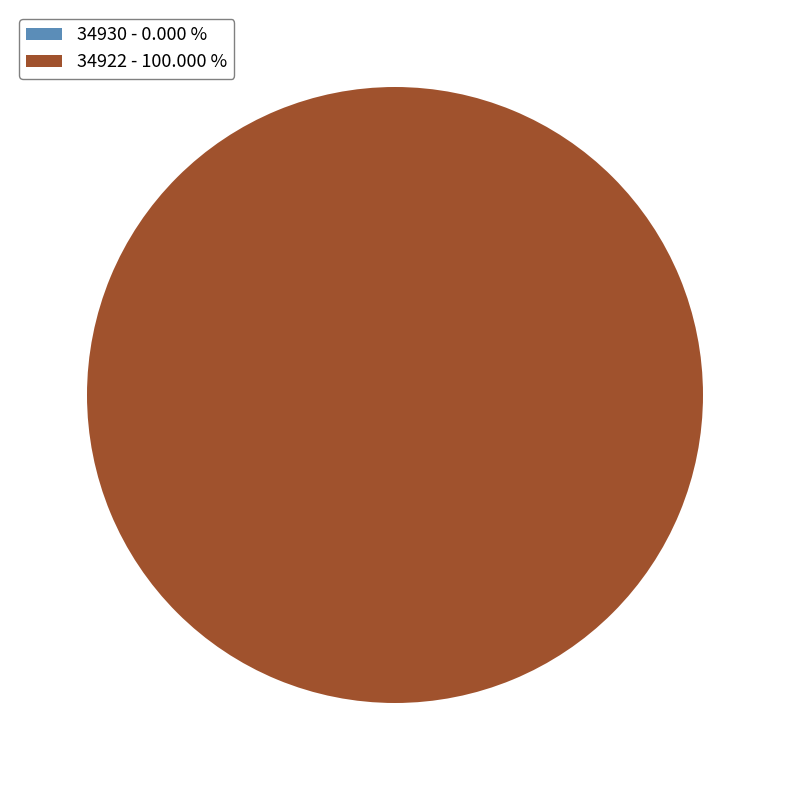

Which has a higher value, 34922 or 34930?

34922